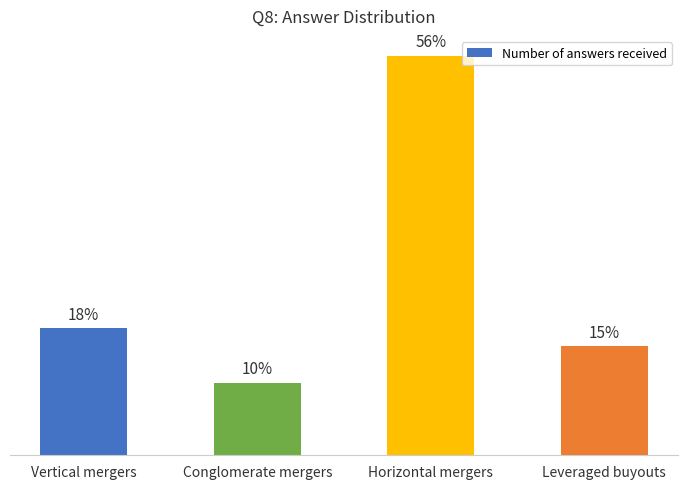

Are the bars horizontal?

No